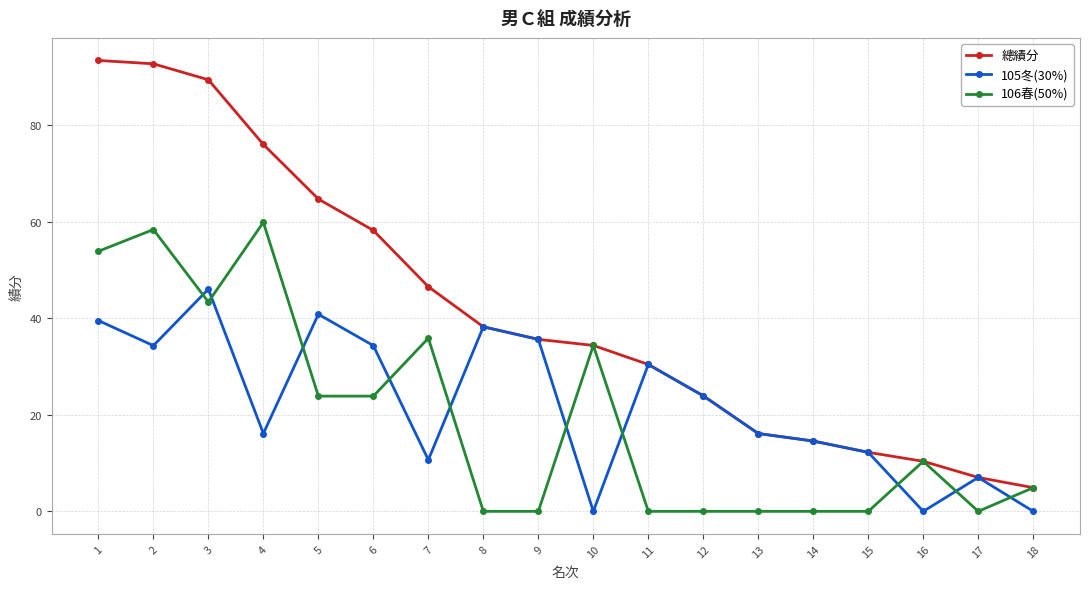

List the series in order of their peak value, lowest first.

105冬(30%), 106春(50%), 總績分